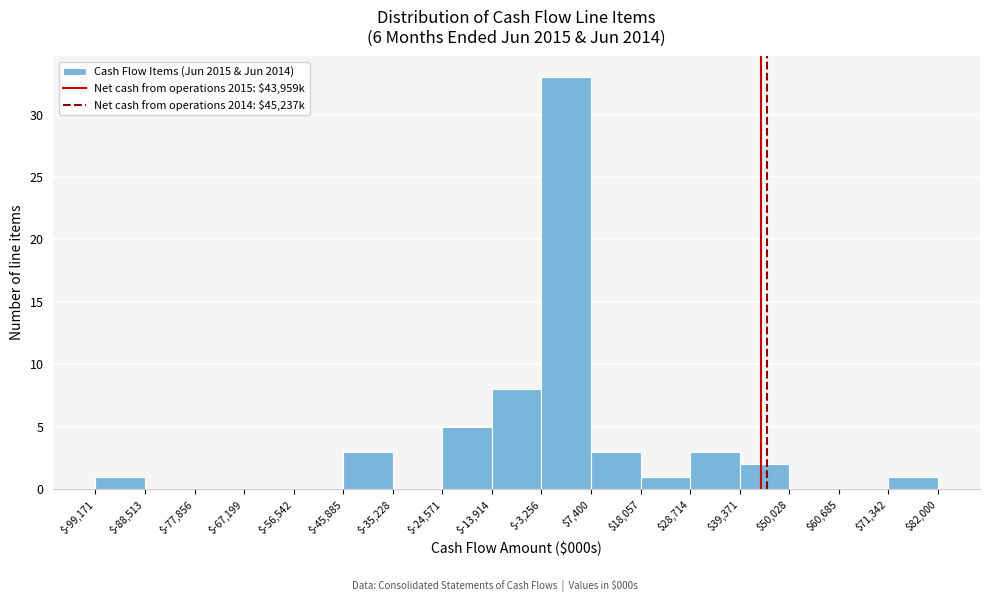

Which range on the x-axis has the tallest bar?

$-3,256 to $7,400